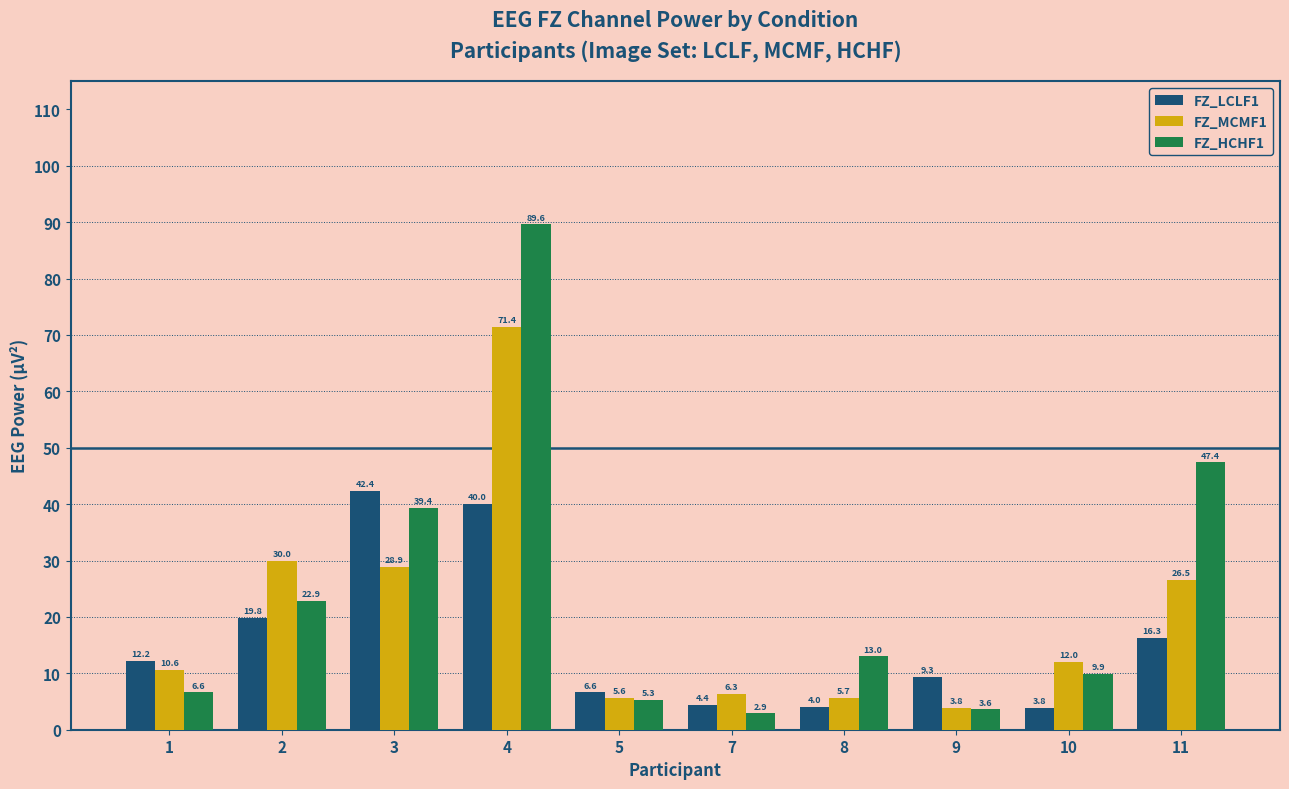

The FZ_LCLF1 series shows 20.9 at 4. True or false?

False